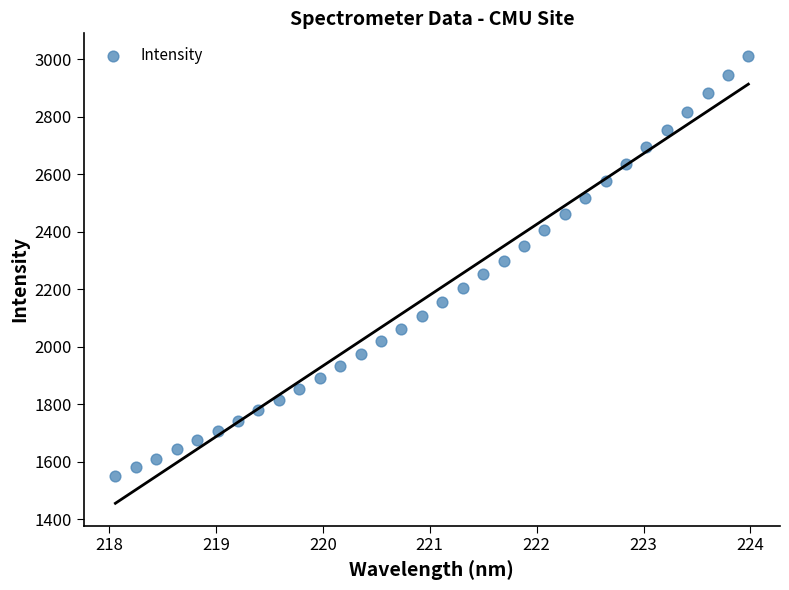

What is the range of Y values (max minus min)?

1461.8